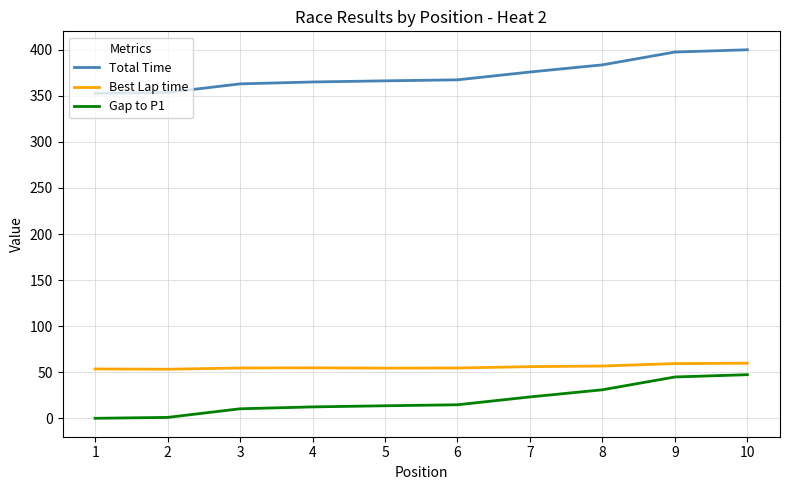

Is this an area chart (filled region under the line)?

No